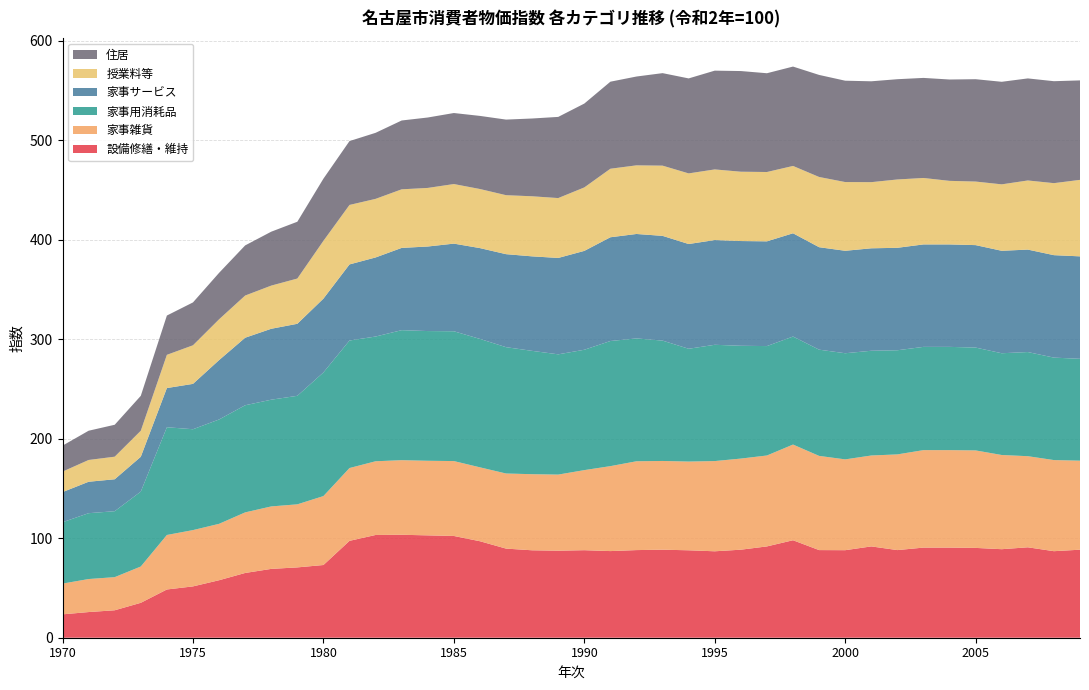

Reading left to right, extract all data points from this chart.

設備修繕・維持: 1970=23.5	1971=25.8	1972=27.6	1973=35.1	1974=48.5	1975=51.6	1976=57.8	1977=65.1	1978=69.2	1979=70.7	1980=73.1	1981=97.4	1982=103.3	1983=103.5	1984=102.9	1985=102.3	1986=97.0	1987=89.6	1988=87.9	1989=87.5	1990=88.0	1991=87.1	1992=88.1	1993=88.5	1994=87.9	1995=86.9	1996=88.5	1997=91.8	1998=98.0	1999=88.1	2000=88.0	2001=91.8	2002=88.1	2003=90.6	2004=90.6	2005=90.3	2006=89.0	2007=90.9	2008=87.0	2009=88.5
家事雑貨: 1970=30.9	1971=33.2	1972=33.3	1973=36.5	1974=54.8	1975=56.6	1976=56.7	1977=60.9	1978=62.8	1979=63.4	1980=69.3	1981=73.2	1982=74.1	1983=75.0	1984=75.0	1985=75.3	1986=74.3	1987=75.5	1988=76.5	1989=76.5	1990=80.5	1991=85.4	1992=89.3	1993=89.2	1994=89.2	1995=90.7	1996=91.6	1997=91.4	1998=96.2	1999=94.7	2000=91.3	2001=91.4	2002=96.2	2003=98.0	2004=98.0	2005=98.0	2006=94.7	2007=91.6	2008=91.6	2009=89.5
家事用消耗品: 1970=61.7	1971=66.2	1972=66.3	1973=75.3	1974=108.3	1975=101.4	1976=104.9	1977=107.7	1978=107.3	1979=109.1	1980=124.3	1981=128.2	1982=125.4	1983=130.7	1984=130.4	1985=130.5	1986=129.1	1987=127.0	1988=124.0	1989=120.9	1990=121.0	1991=125.8	1992=123.5	1993=121.0	1994=113.4	1995=116.9	1996=113.4	1997=110.0	1998=108.6	1999=106.8	2000=106.7	2001=105.3	2002=104.7	2003=103.8	2004=103.8	2005=103.4	2006=102.3	2007=104.7	2008=103.0	2009=102.4
家事サービス: 1970=30.3	1971=31.6	1972=32.1	1973=35.0	1974=39.4	1975=45.6	1976=59.7	1977=67.9	1978=71.3	1979=72.4	1980=74.2	1981=76.5	1982=79.5	1983=82.7	1984=85.0	1985=88.1	1986=91.3	1987=93.5	1988=95.0	1989=96.9	1990=99.4	1991=104.3	1992=105.0	1993=105.3	1994=105.3	1995=105.3	1996=105.3	1997=105.3	1998=103.8	1999=103.0	2000=103.0	2001=103.0	2002=103.0	2003=103.0	2004=103.0	2005=103.0	2006=103.0	2007=103.0	2008=103.0	2009=103.0
授業料等: 1970=20.6	1971=21.9	1972=22.7	1973=26.2	1974=33.4	1975=38.8	1976=41.0	1977=42.4	1978=43.4	1979=45.5	1980=58.1	1981=59.8	1982=58.9	1983=58.9	1984=58.9	1985=59.9	1986=59.4	1987=59.3	1988=60.4	1989=60.2	1990=63.8	1991=68.9	1992=69.0	1993=70.6	1994=71.0	1995=71.0	1996=69.7	1997=69.7	1998=67.7	1999=70.6	2000=69.1	2001=66.5	2002=68.7	2003=66.8	2004=63.9	2005=63.9	2006=66.8	2007=69.5	2008=72.4	2009=76.9
住居: 1970=26.1	1971=29.4	1972=32.1	1973=35.1	1974=39.5	1975=43.1	1976=46.7	1977=50.4	1978=54.2	1979=57.1	1980=62.5	1981=64.2	1982=66.4	1983=69.2	1984=70.8	1985=71.4	1986=73.5	1987=76.0	1988=78.2	1989=81.6	1990=84.3	1991=87.5	1992=89.3	1993=93.0	1994=95.5	1995=99.3	1996=101.2	1997=99.3	1998=99.9	1999=102.6	2000=101.9	2001=101.4	2002=100.8	2003=100.6	2004=101.9	2005=102.9	2006=103.1	2007=102.6	2008=102.5	2009=100.0